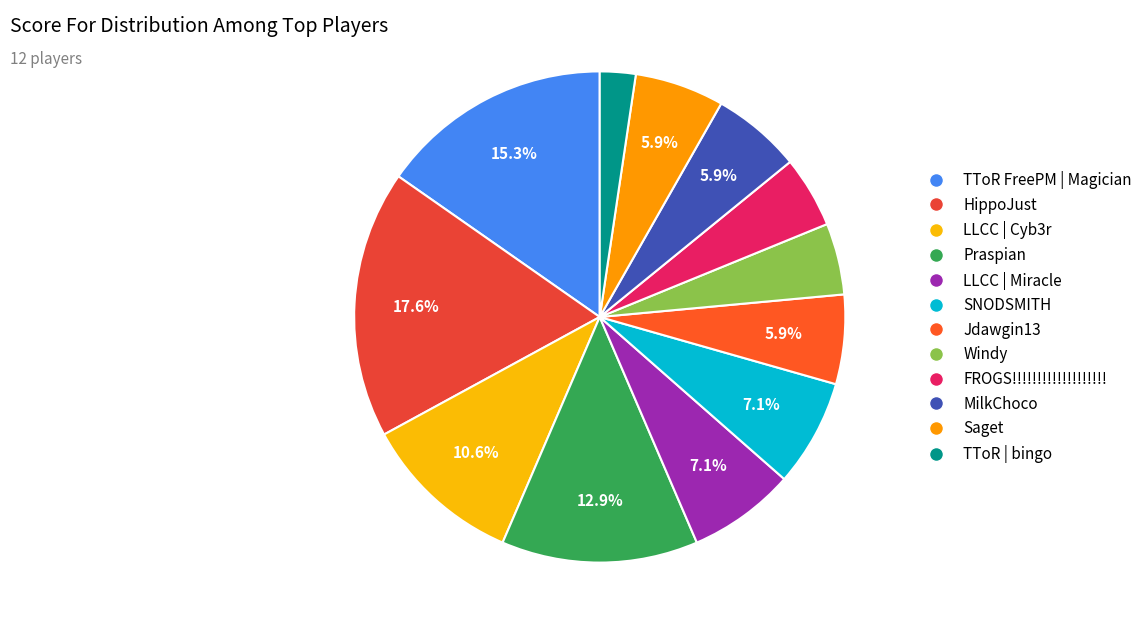

To the nearest percent, what is the combined percentage of LLCC | Miracle and SNODSMITH?

14%